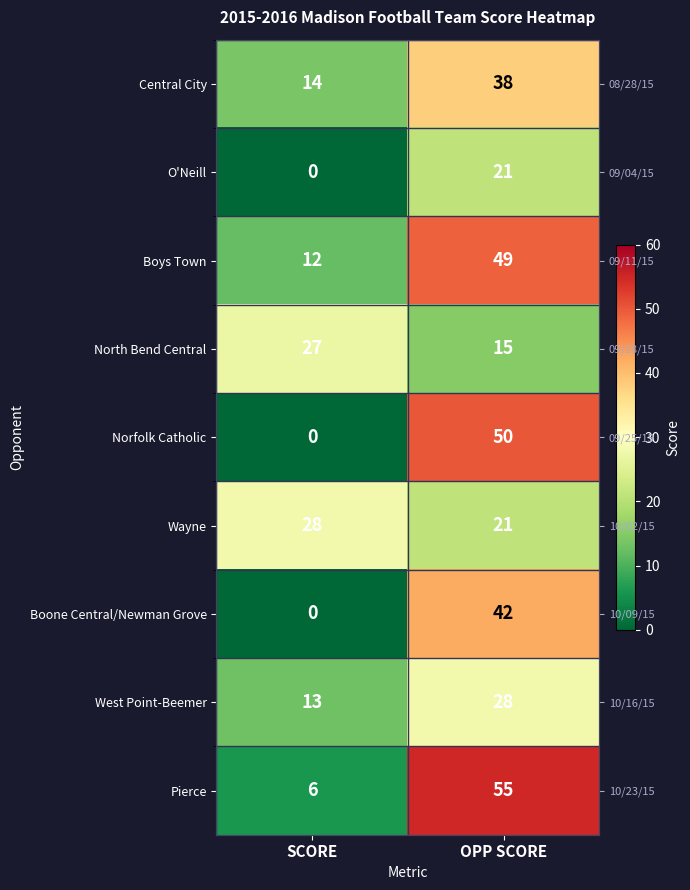

Where is Boys Town nearest to the value 30?

SCORE